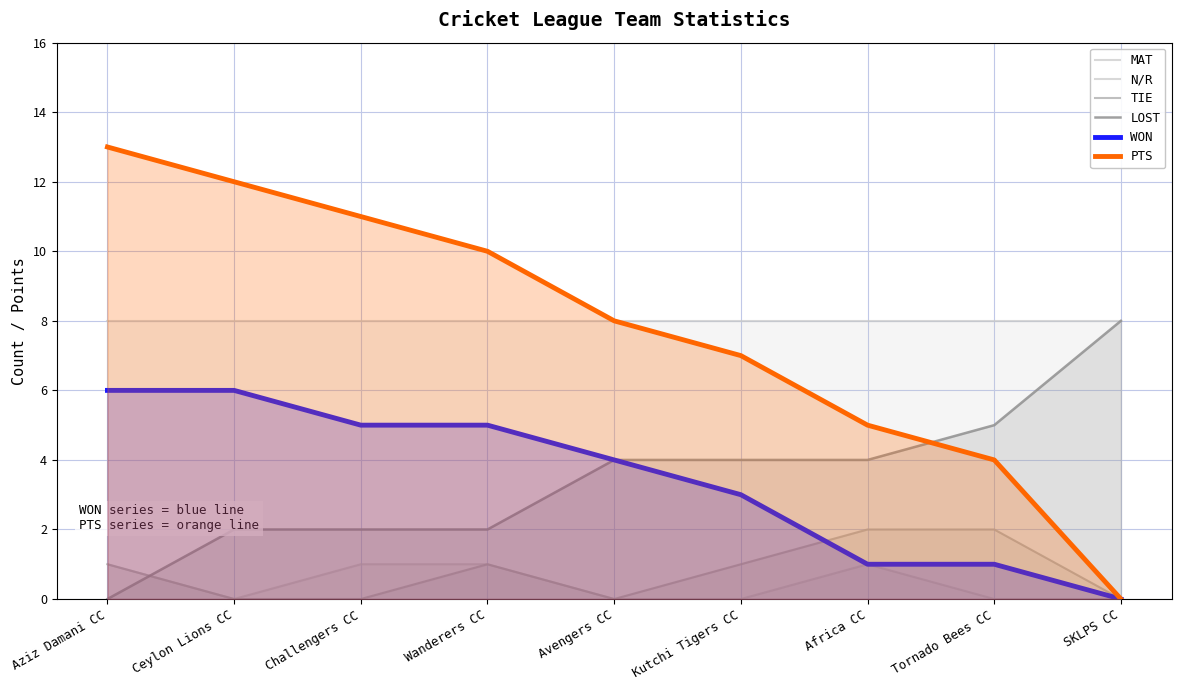

What is the value of the WON point at the 7th from the left?

1